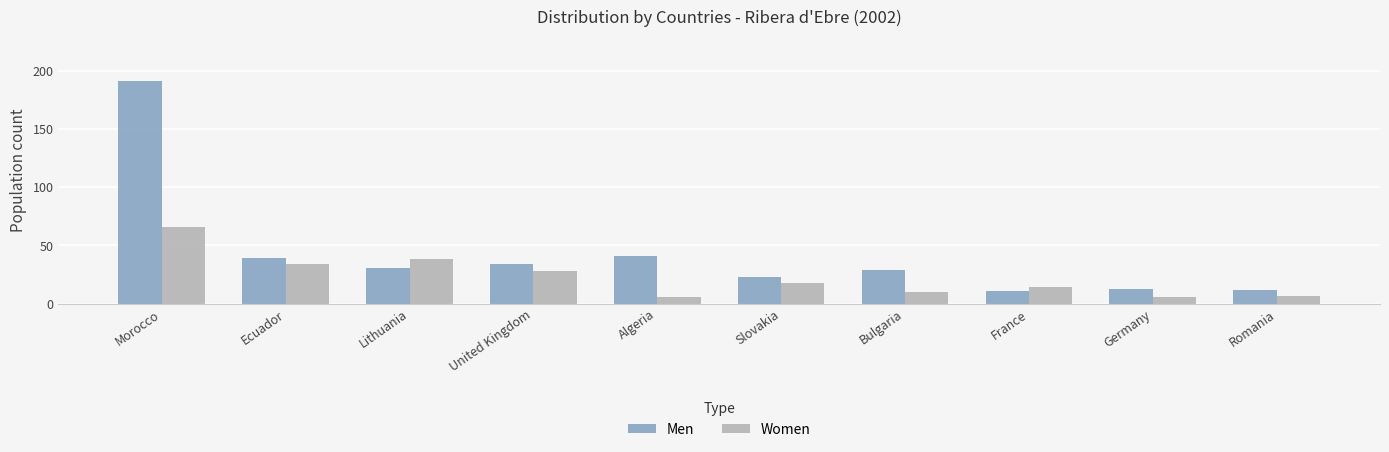

Rank the series by their average value, from highest to lowest.

Men, Women